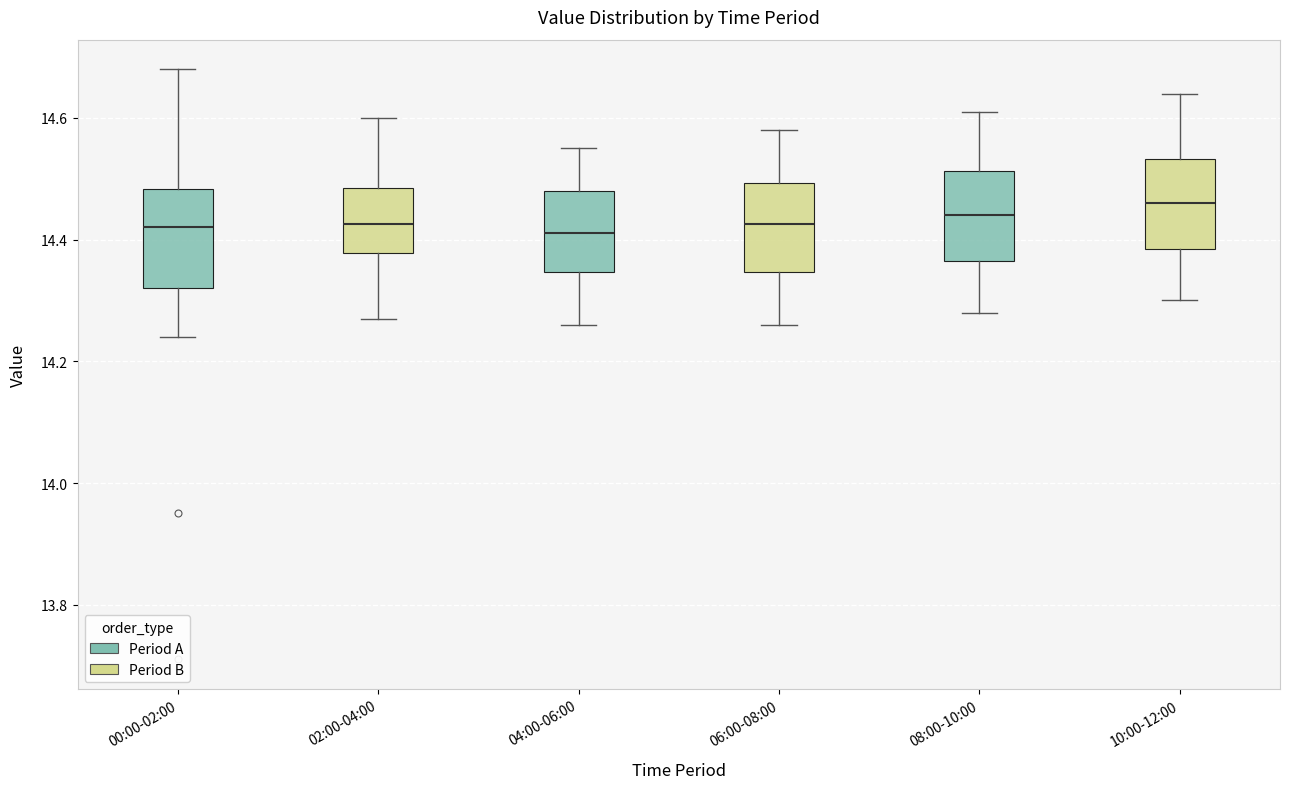

Where is the lower edge of the box for 00:00-02:00 on the y-axis? The values are not printed on the chart, so give them approximately, as read against the axis.

14.32